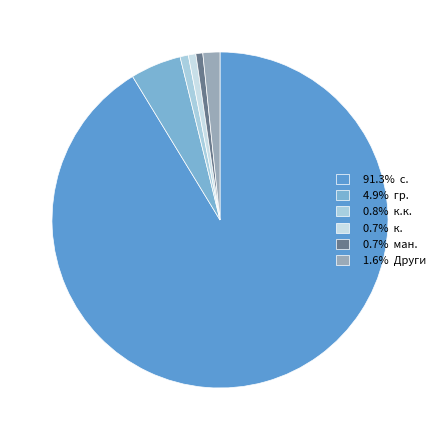

Count the number of slices in the pie.

6